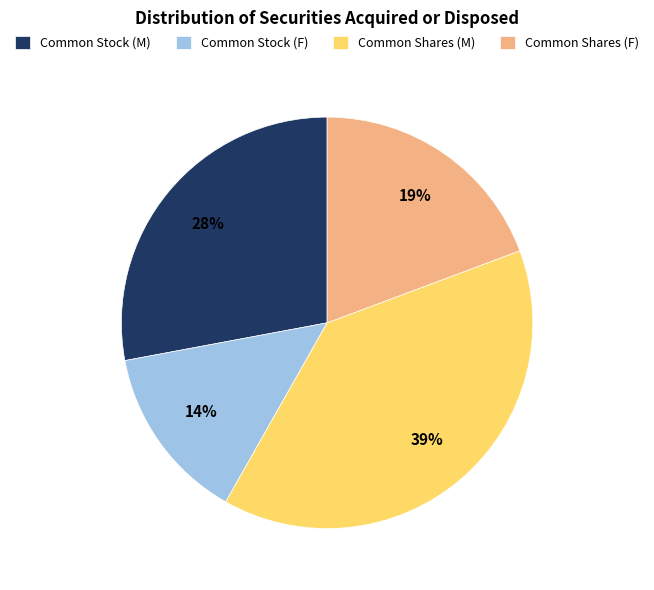

How many slices are in this pie chart?

4